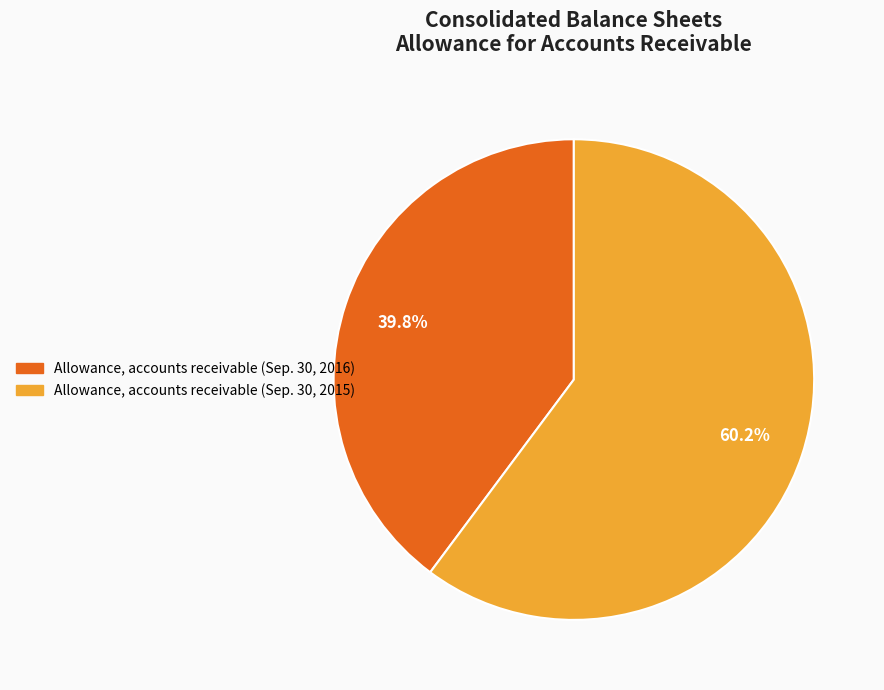

Which category accounts for the majority?

Allowance, accounts receivable (Sep. 30, 2015)